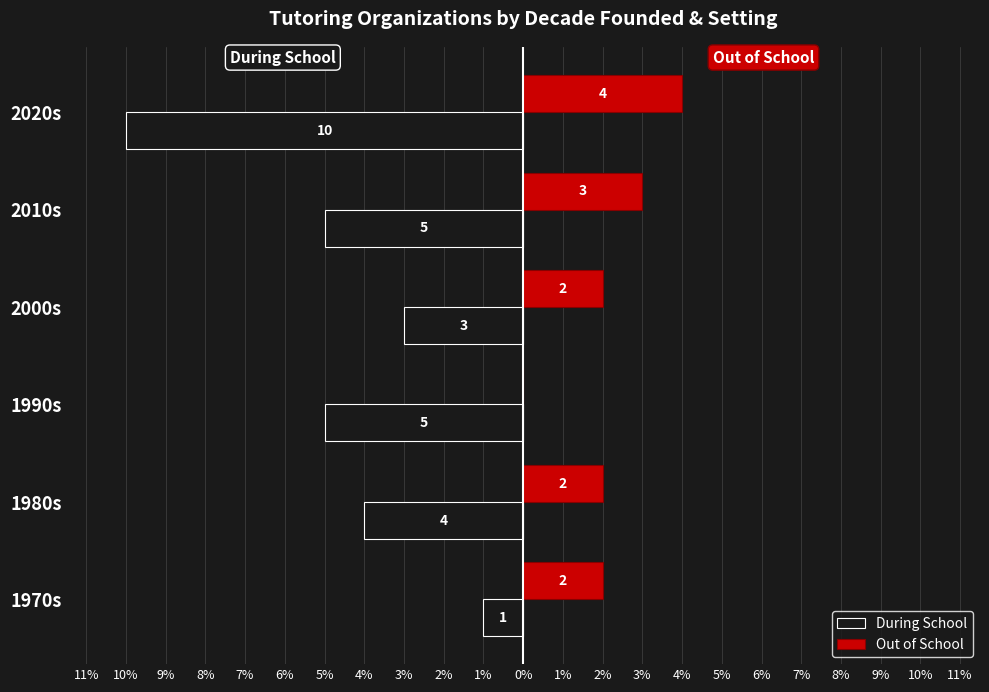

What are all the series names shown in the legend?

During School, Out of School